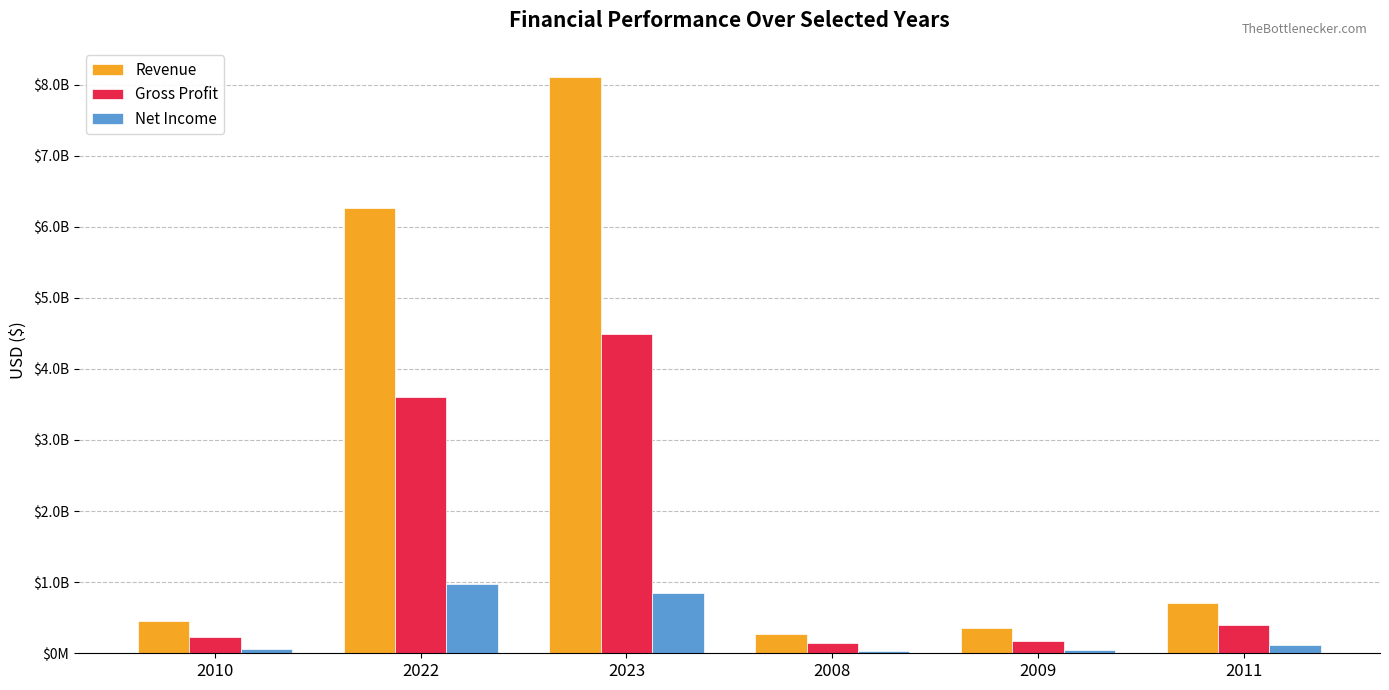

Which category has the lowest value in the Gross Profit series?

2008